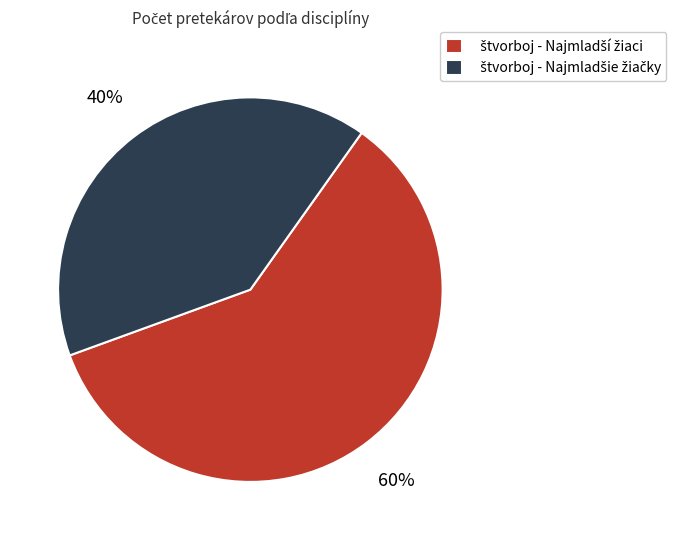

To the nearest percent, what is the average slice percentage?

50%